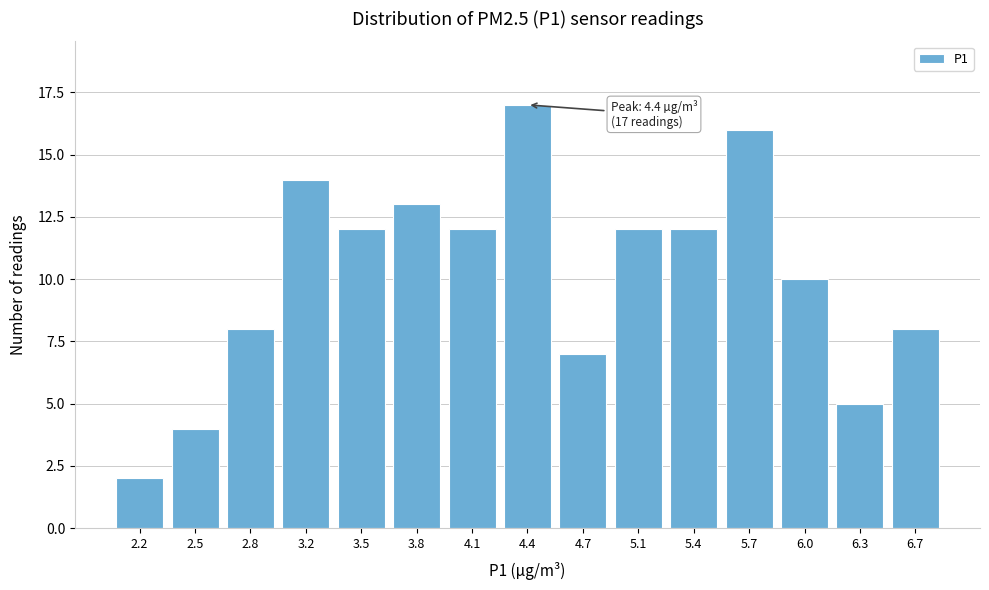

Reading left to right, transcribe all the data shown in this chart.

2.2=2	2.5=4	2.8=8	3.2=14	3.5=12	3.8=13	4.1=12	4.4=17	4.7=7	5.1=12	5.4=12	5.7=16	6.0=10	6.3=5	6.7=8